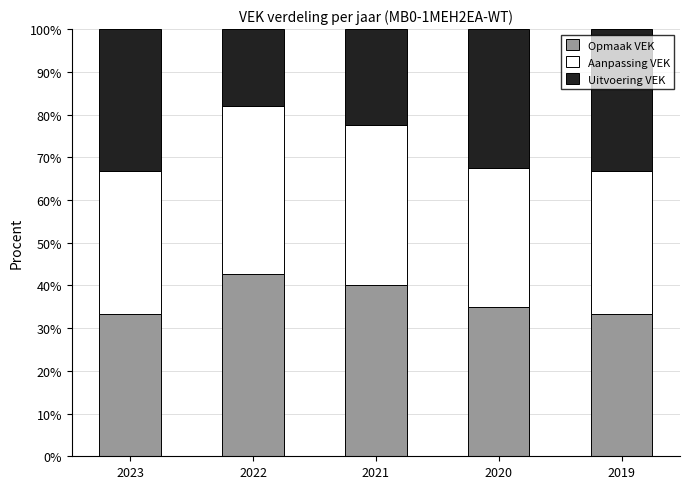

What is the maximum value for Opmaak VEK?

42.6